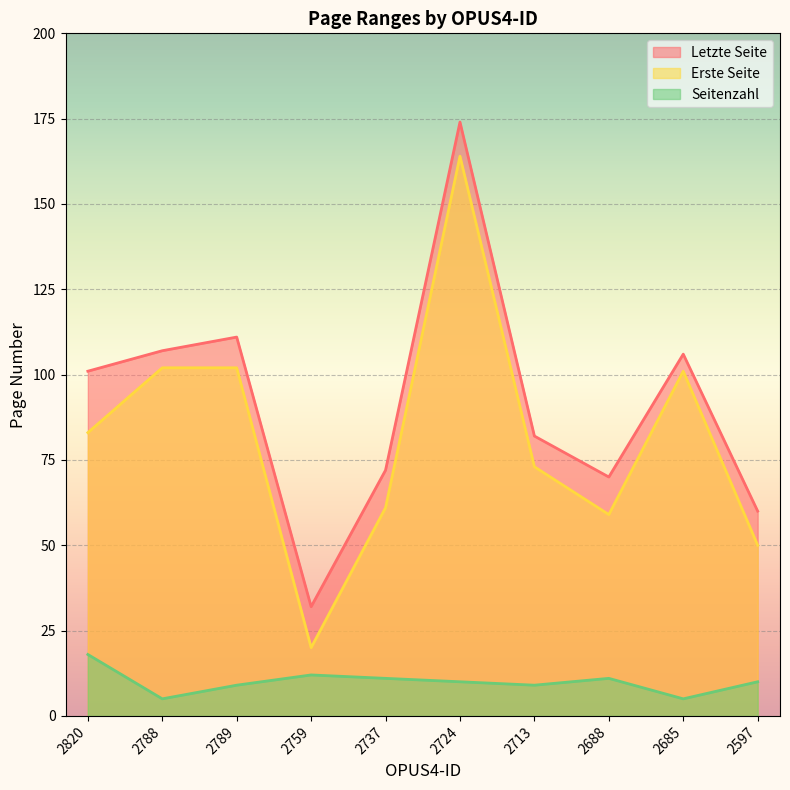

What is the total value across all series at 2724?

348